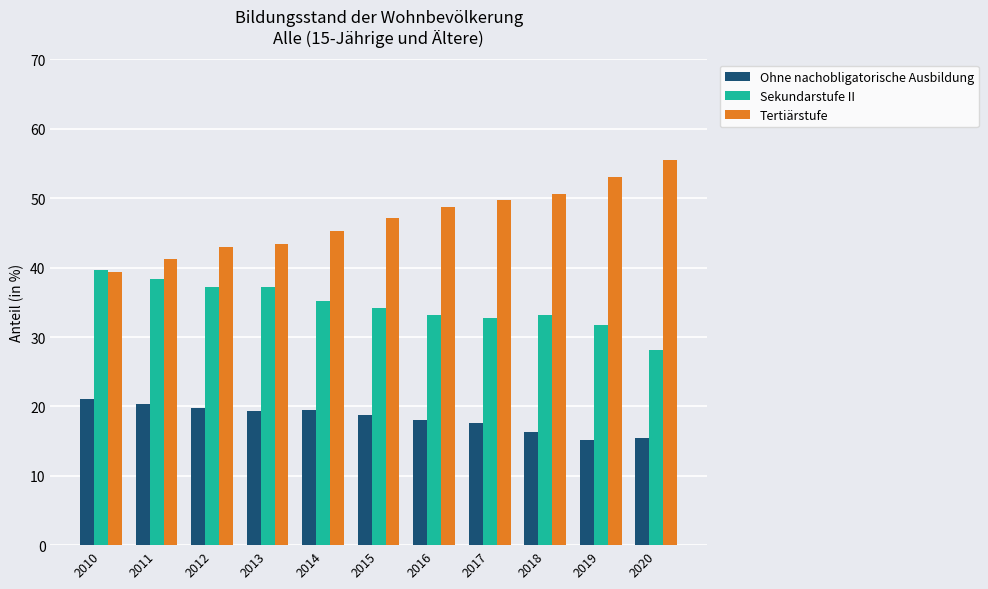

Is the value of Sekundarstufe II at 2011 greater than the value of Ohne nachobligatorische Ausbildung at 2016?

Yes